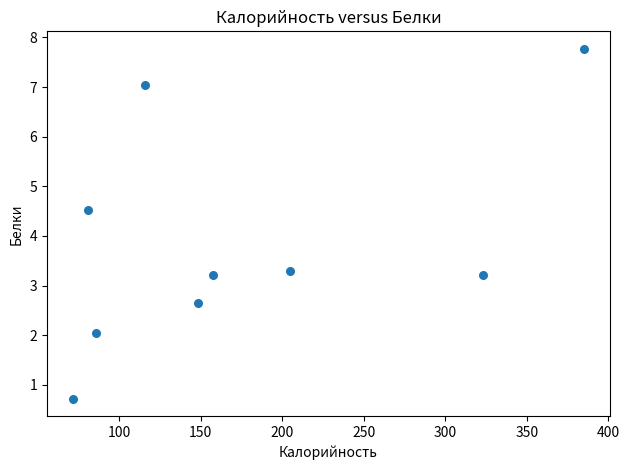

What Y value in the scatter plot is closest to 4?

4.5